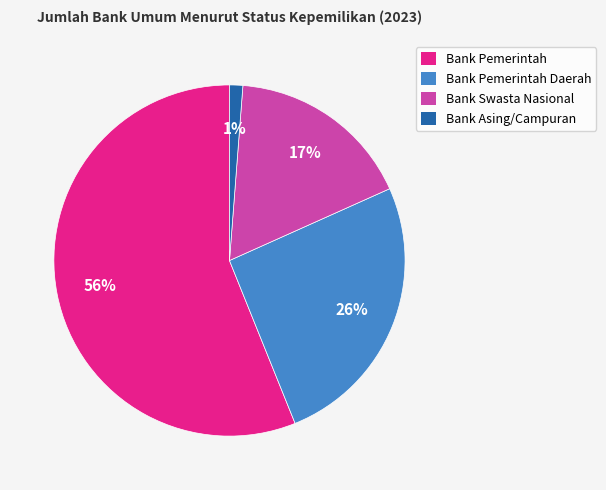

To the nearest percent, what is the difference between the largest and smallest slice percentages?

55%